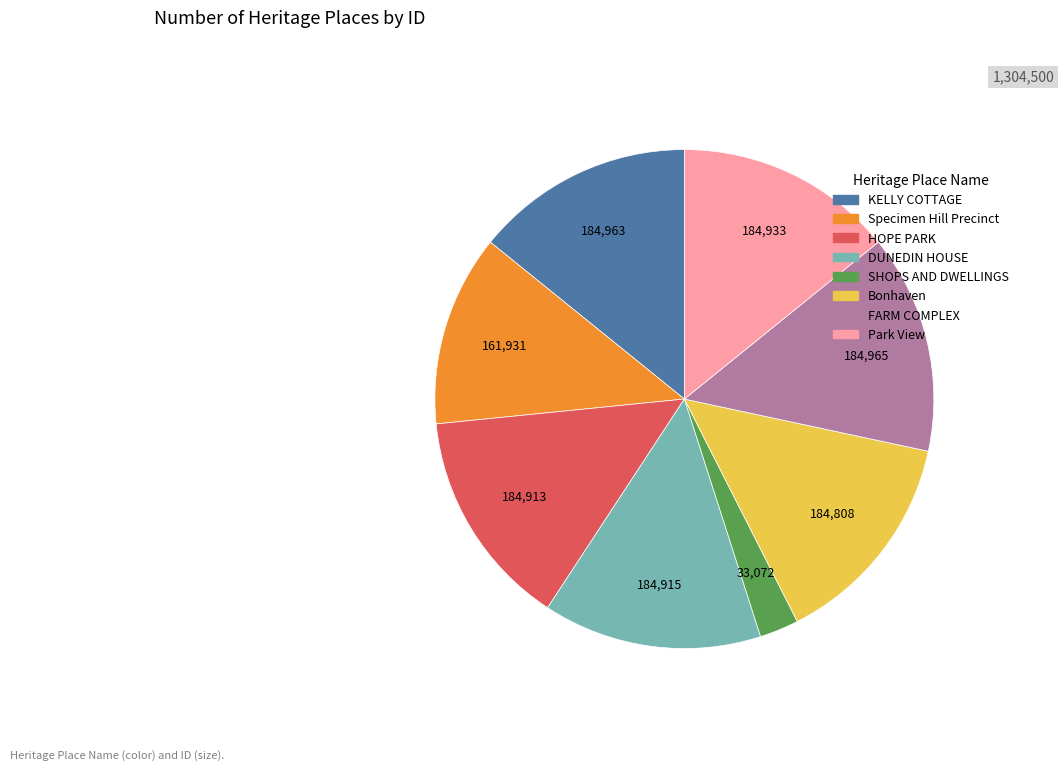

Is the sum of FARM COMPLEX and SHOPS AND DWELLINGS greater than half?

No